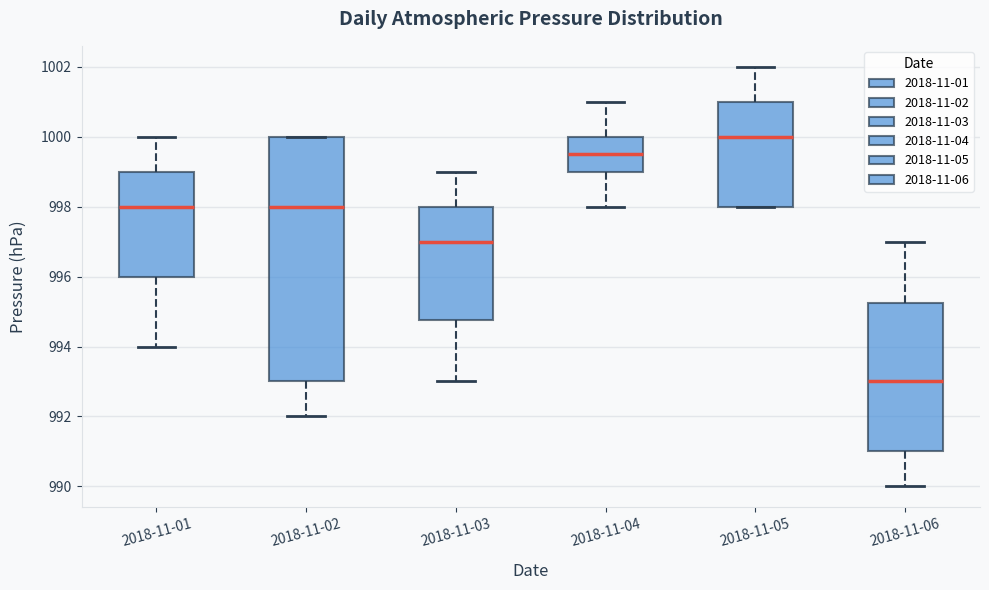

Where does the median line of the box for 2018-11-04 sit on the y-axis? The values are not printed on the chart, so give them approximately, as read against the axis.

999.6